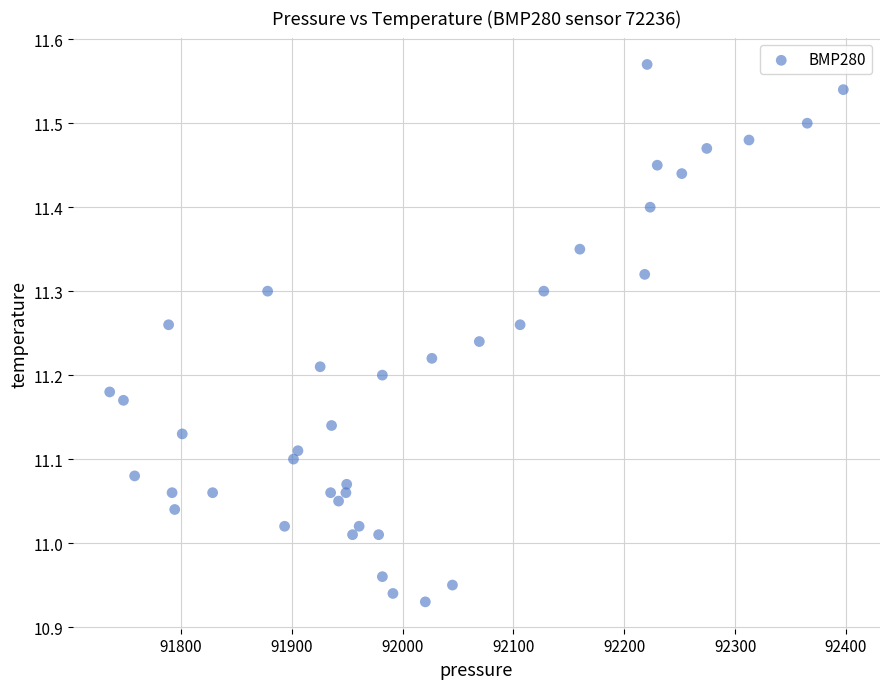

What is the range of X values (max minus min)?

661.9